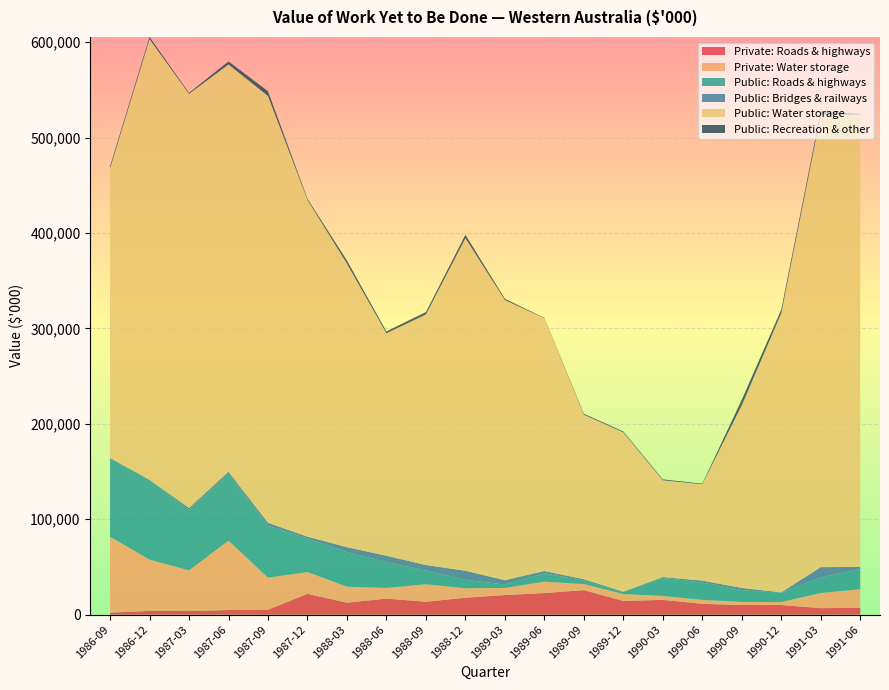

Reading right to left, what are all the values shown in this chart?

Private: Roads & highways: 1991-06=7100	1991-03=6850	1990-12=10074	1990-09=10086	1990-06=11428	1990-03=15518	1989-12=14373	1989-09=25711	1989-06=22607	1989-03=20533	1988-12=17781	1988-09=13502	1988-06=16822	1988-03=12541	1987-12=21845	1987-09=5195	1987-06=4843	1987-03=3785	1986-12=3930	1986-09=2137
Private: Water storage: 1991-06=19463	1991-03=15811	1990-12=3150	1990-09=3258	1990-06=4045	1990-03=4092	1989-12=7220	1989-09=6350	1989-06=11991	1989-03=7449	1988-12=9926	1988-09=18336	1988-06=11177	1988-03=16750	1987-12=22787	1987-09=33593	1987-06=72724	1987-03=42605	1986-12=53778	1986-09=79476
Public: Roads & highways: 1991-06=21346	1991-03=16279	1990-12=9820	1990-09=12421	1990-06=18196	1990-03=18841	1989-12=1947	1989-09=3292	1989-06=8817	1989-03=3633	1988-12=8830	1988-09=14345	1988-06=27168	1988-03=36176	1987-12=35260	1987-09=54307	1987-06=70057	1987-03=63573	1986-12=83434	1986-09=82204
Public: Bridges & railways: 1991-06=2146	1991-03=10849	1990-12=357	1990-09=2207	1990-06=1984	1990-03=954	1989-12=573	1989-09=1719	1989-06=2354	1989-03=4457	1988-12=9499	1988-09=5807	1988-06=6600	1988-03=5251	1987-12=1842	1987-09=3225	1987-06=2222	1987-03=1872	1986-12=286	1986-09=453
Public: Water storage: 1991-06=473993	1991-03=474200	1990-12=292559	1990-09=191581	1990-06=101060	1990-03=101439	1989-12=166985	1989-09=172530	1989-06=264935	1989-03=293710	1988-12=348564	1988-09=262670	1988-06=233183	1988-03=297163	1987-12=353010	1987-09=447384	1987-06=426846	1987-03=434074	1986-12=461850	1986-09=303407
Public: Recreation & other: 1991-06=830	1991-03=3683	1990-12=3879	1990-09=5709	1990-06=625	1990-03=921	1989-12=931	1989-09=960	1989-06=375	1989-03=1336	1988-12=3552	1988-09=2513	1988-06=1916	1988-03=3248	1987-12=1138	1987-09=4930	1987-06=3170	1987-03=995	1986-12=2236	1986-09=2281